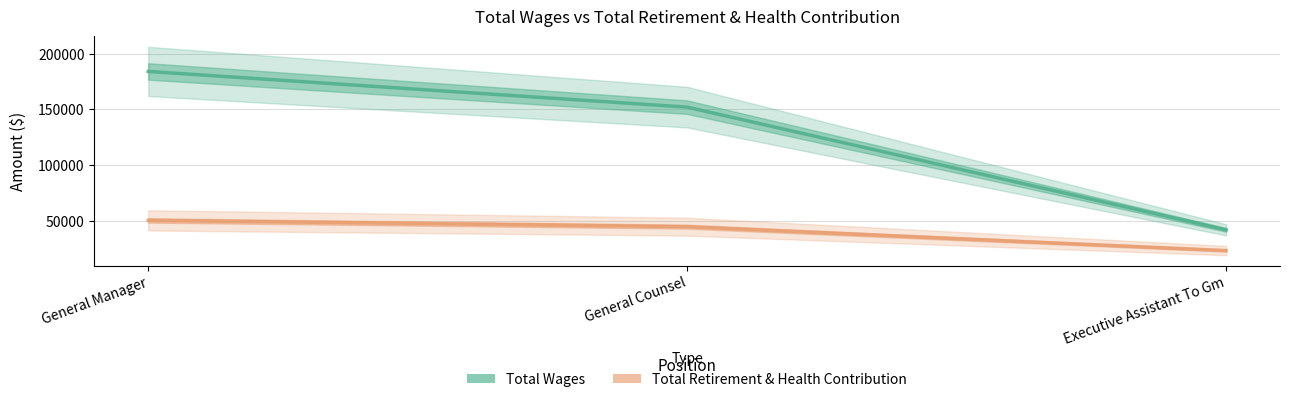

Rank the series by their average value, from lowest to highest.

Total Retirement & Health Contribution, Total Wages